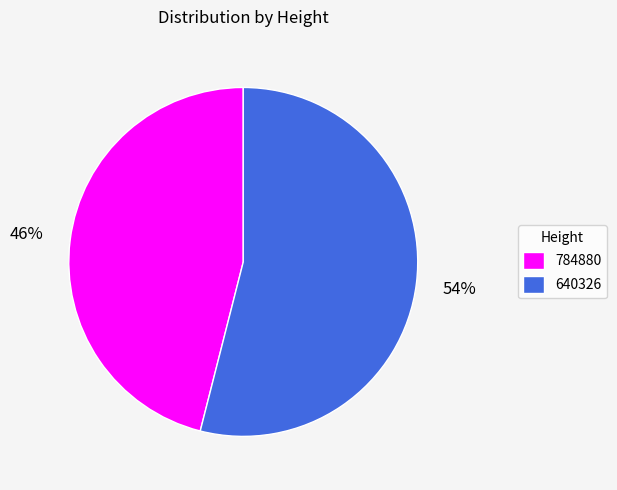

Is there a majority slice in this chart?

Yes